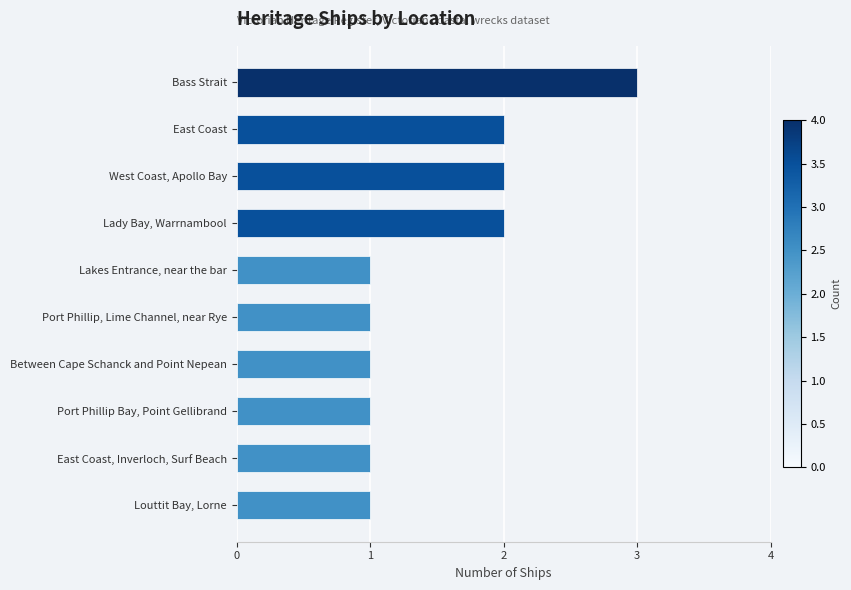

How many data points does each series have?

10